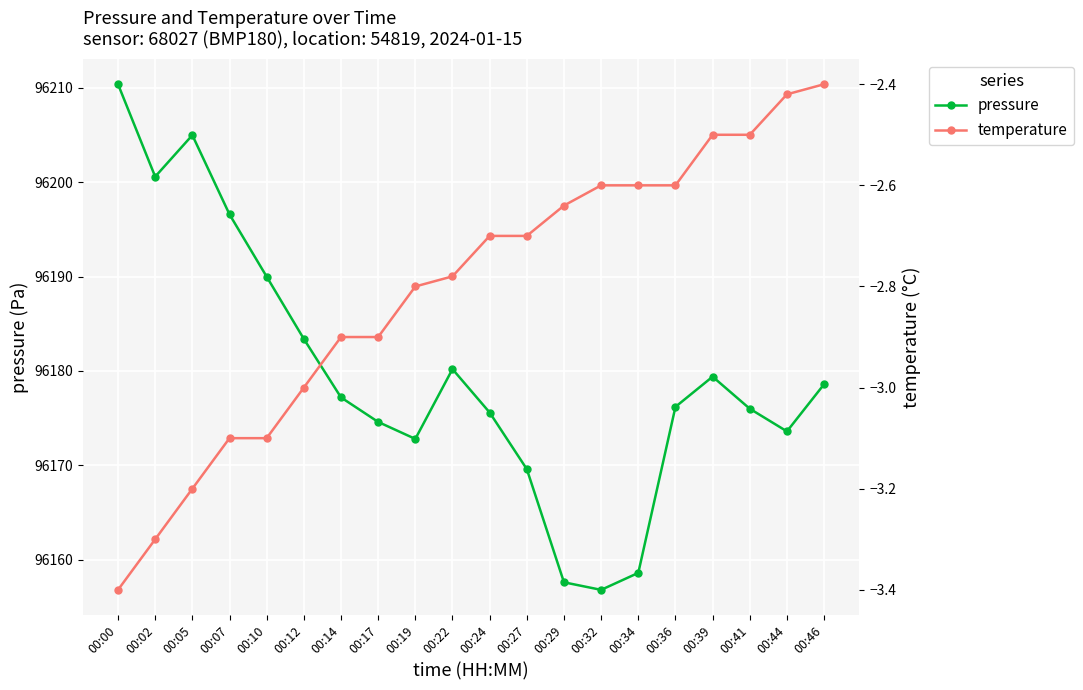

True or false: pressure and temperature cross at least once.

False